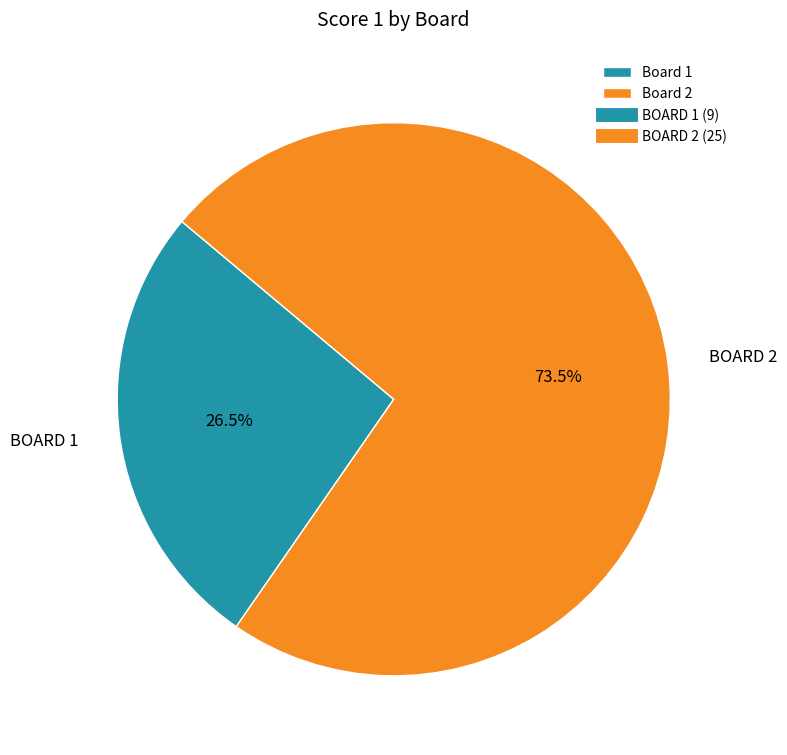

Is there a majority slice in this chart?

Yes